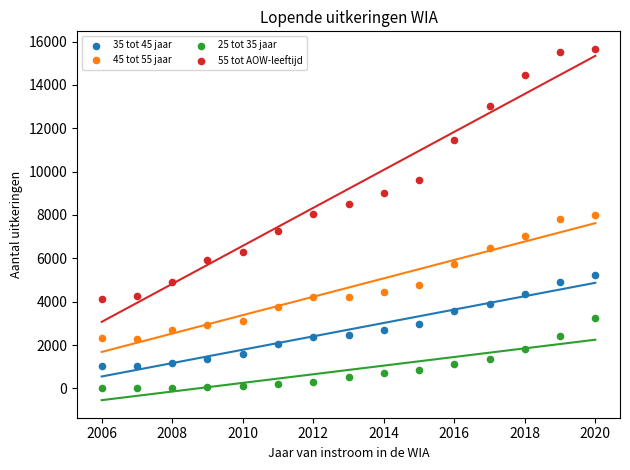

Which series has the largest Y range (max minus min)?

55 tot AOW-leeftijd